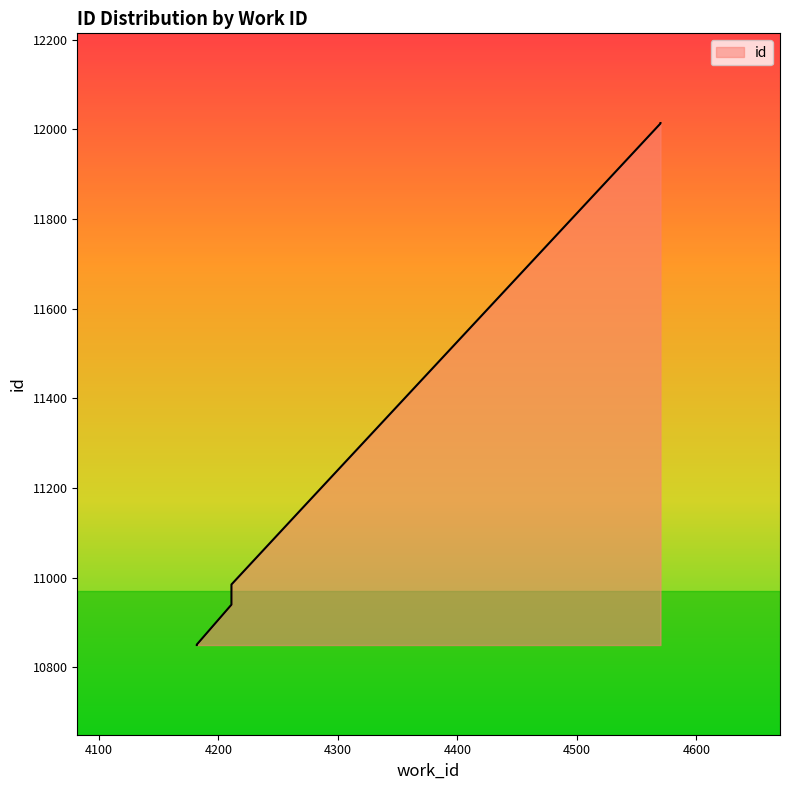

Reading left to right, list all the values displayed in this chart.

10850	10851	10940	10950	10951	10952	10985	11160	12013	12014